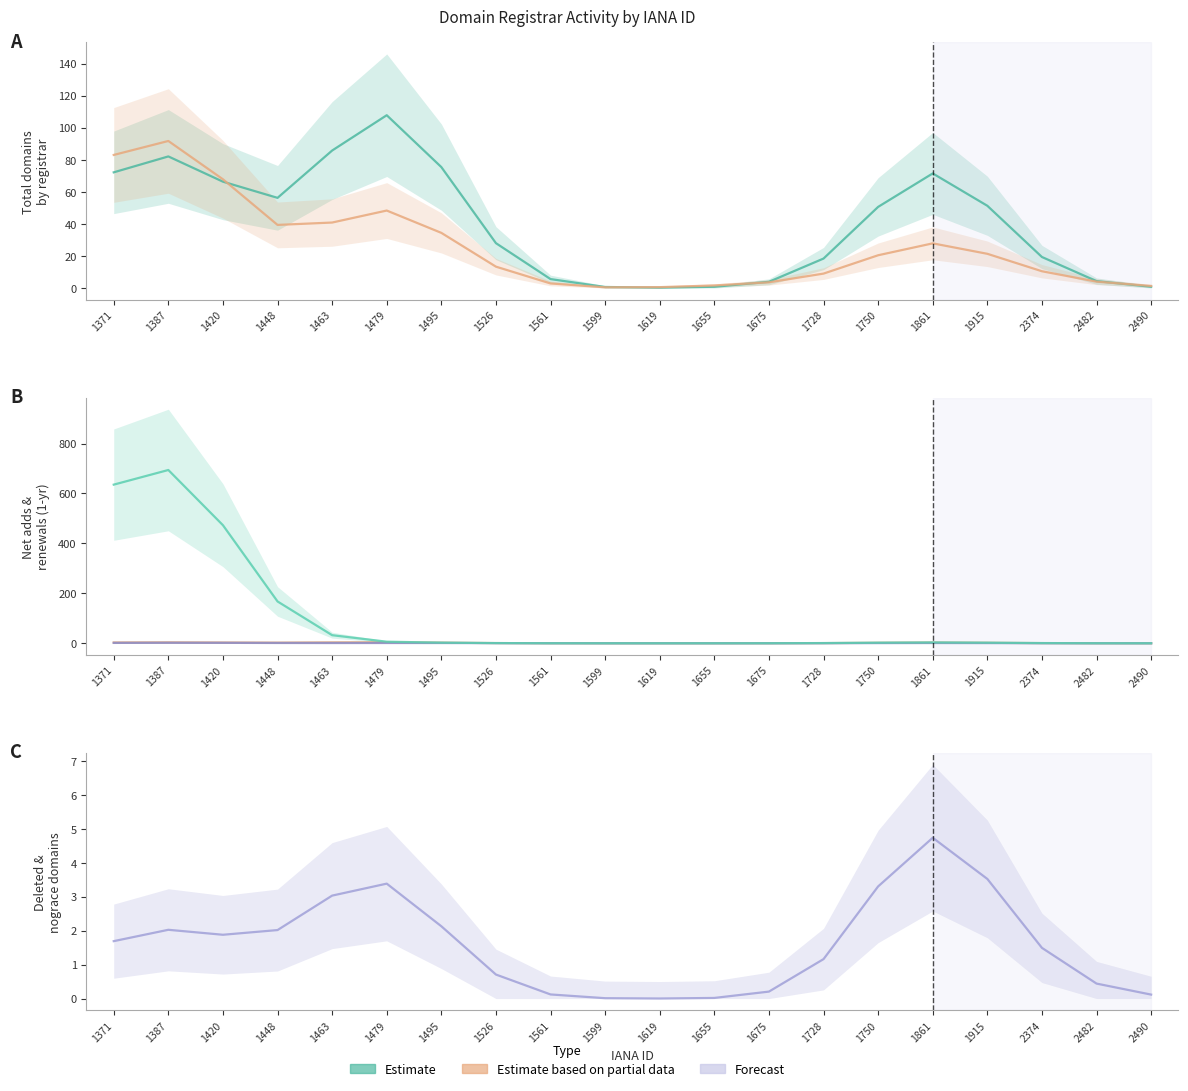

How many categories are shown in the chart?

20